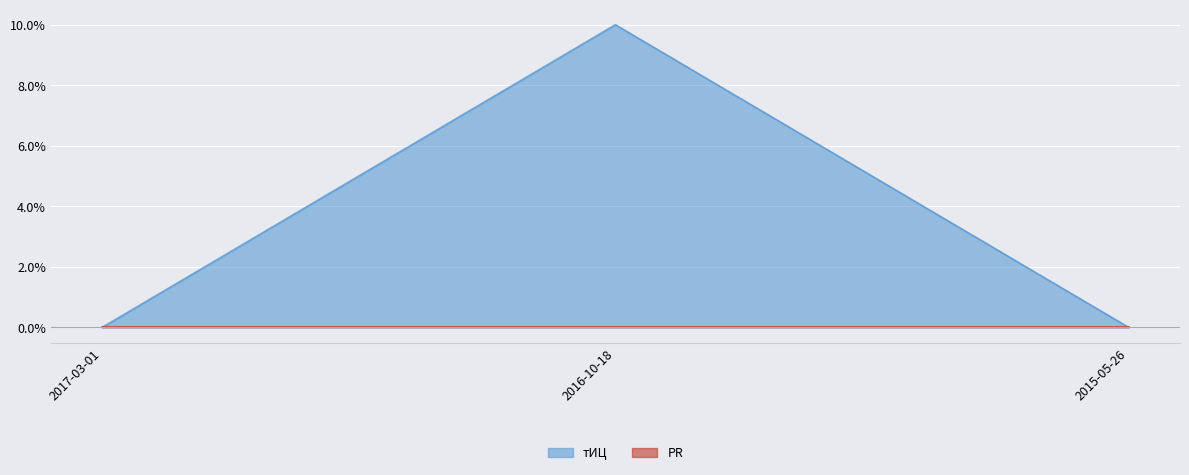

What is the maximum value shown in the chart?

10